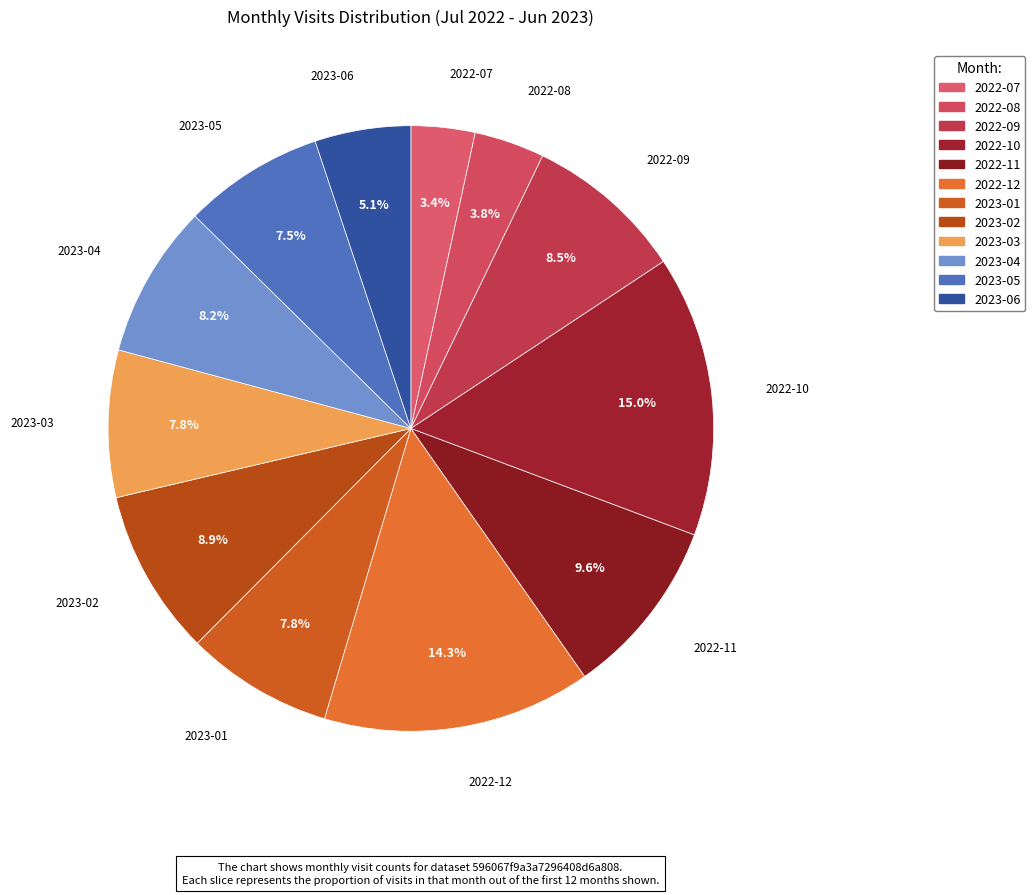

To the nearest percent, what is the difference between the 2023-02 and 2023-05 slice percentages?

1%